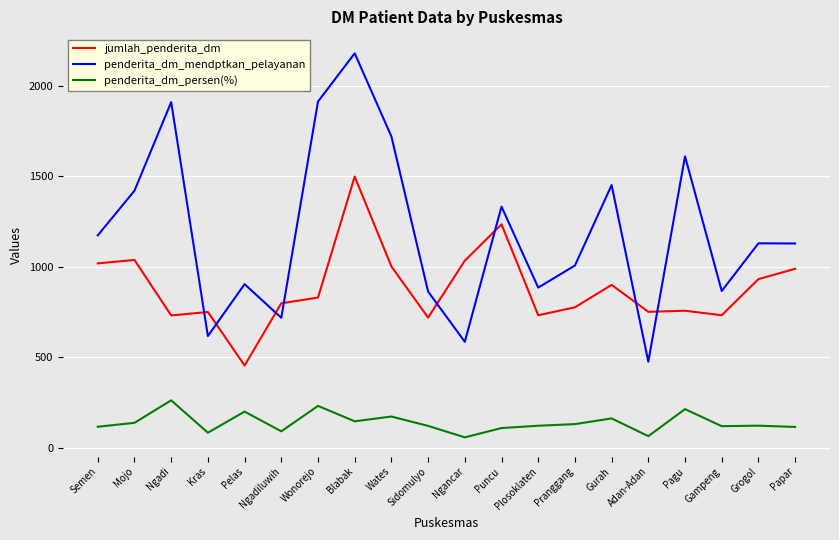

Which category has the lowest value in the penderita_dm_mendptkan_pelayanan series?

Adan-Adan